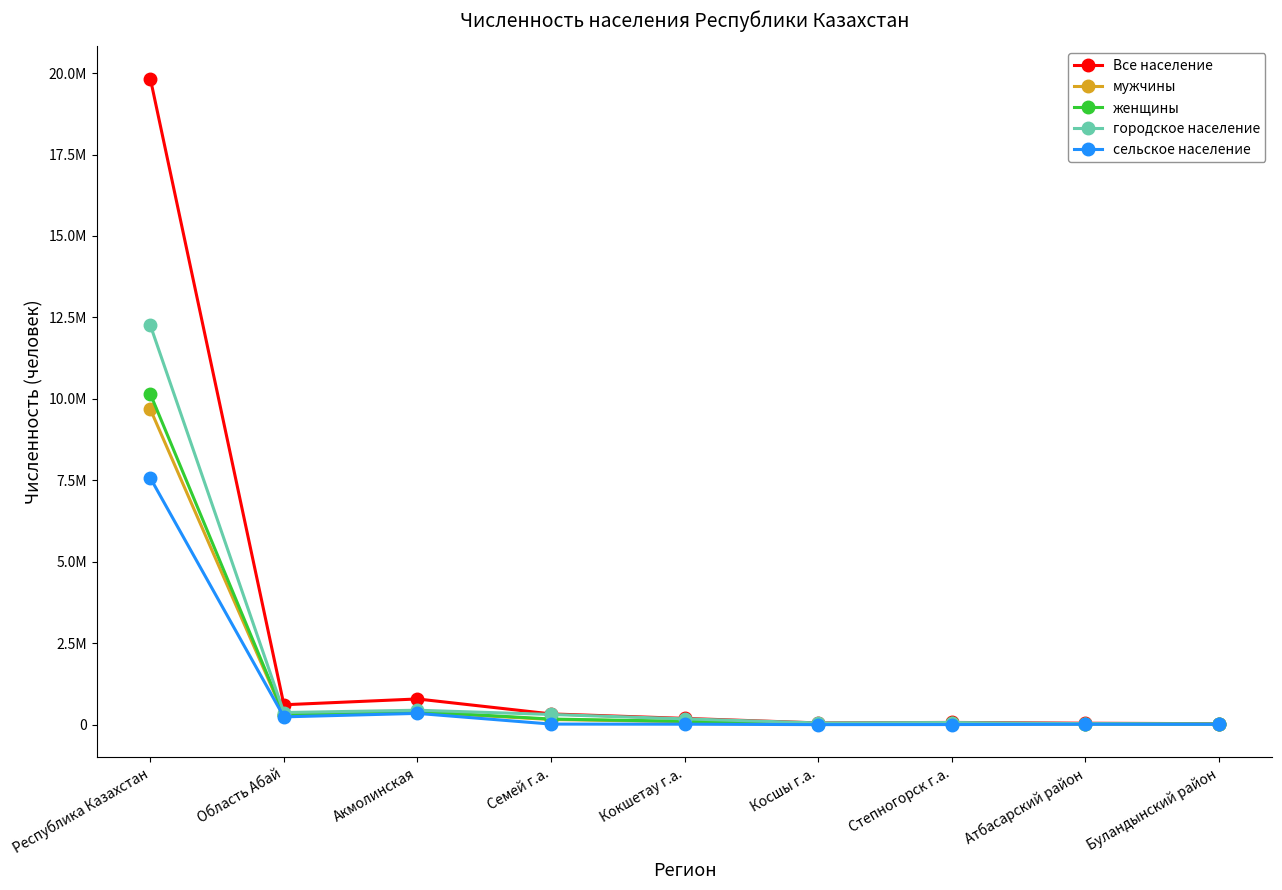

What are all the series names shown in the legend?

Все население, мужчины, женщины, городское население, сельское население